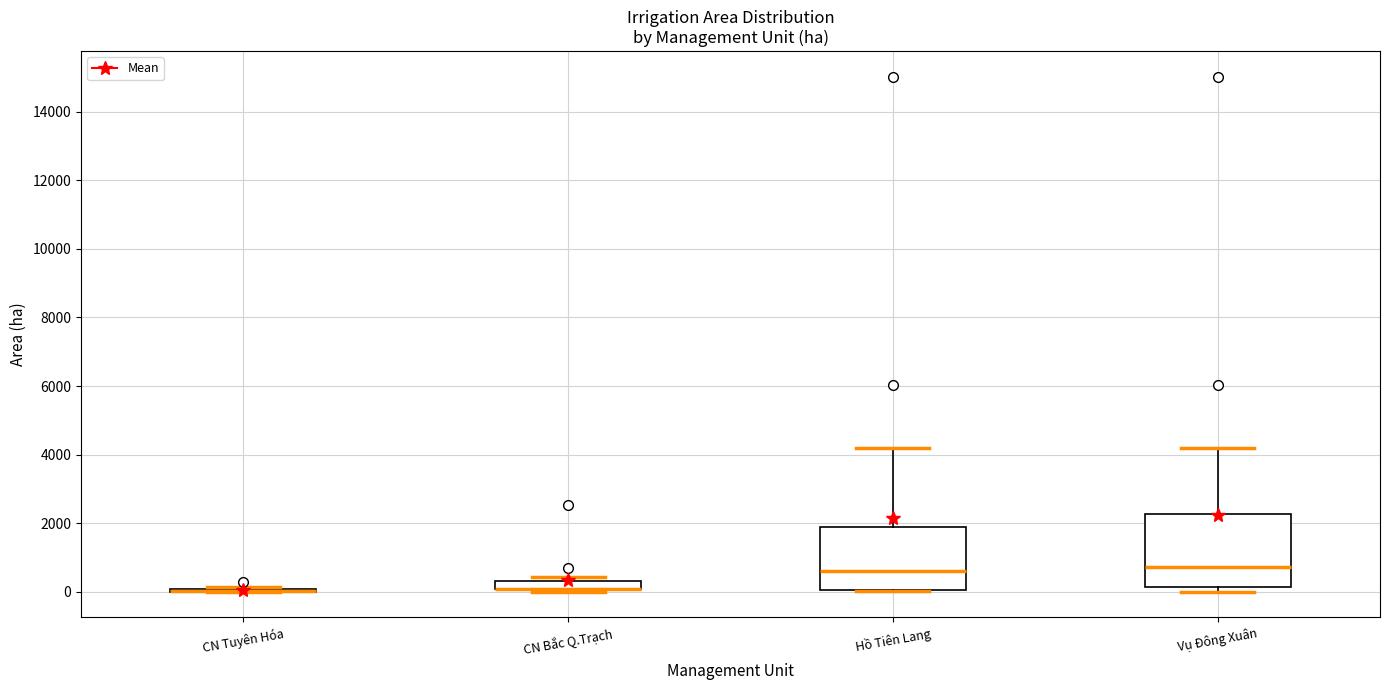

Where is the lower edge of the box for Vụ Đông Xuân on the y-axis? The values are not printed on the chart, so give them approximately, as read against the axis.

200